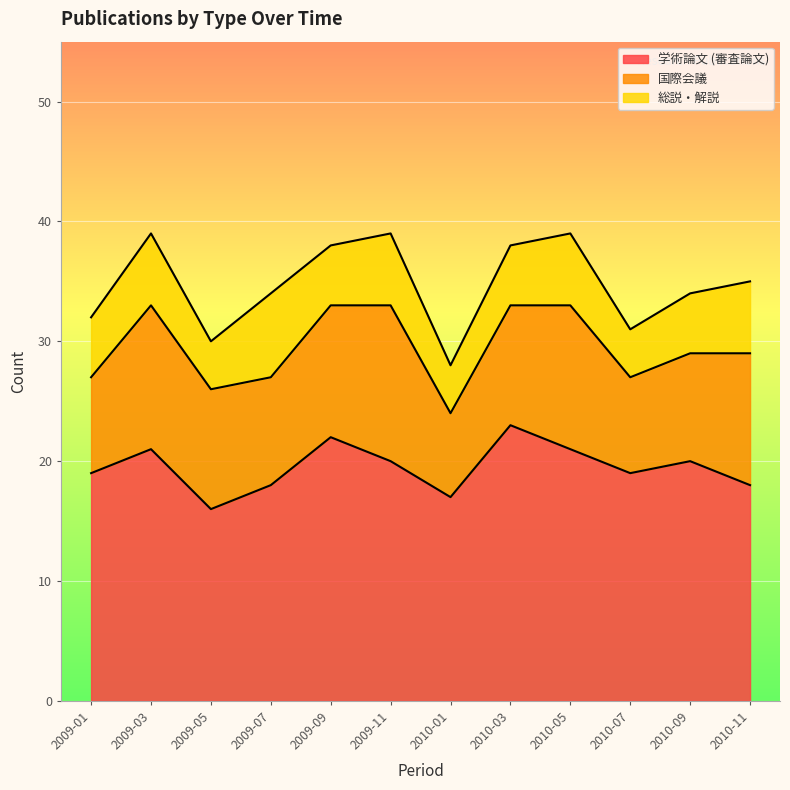

What is the label of the 12th point from the right?

2009-01